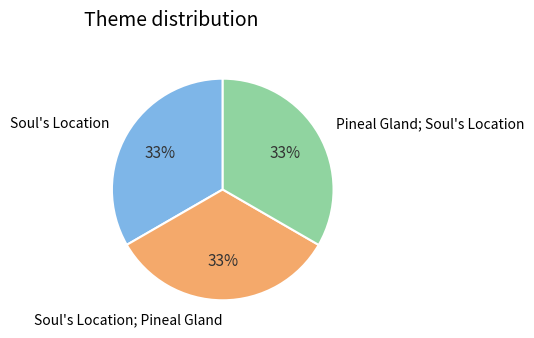

Do Pineal Gland; Soul's Location and Soul's Location together represent more than half of the pie?

Yes